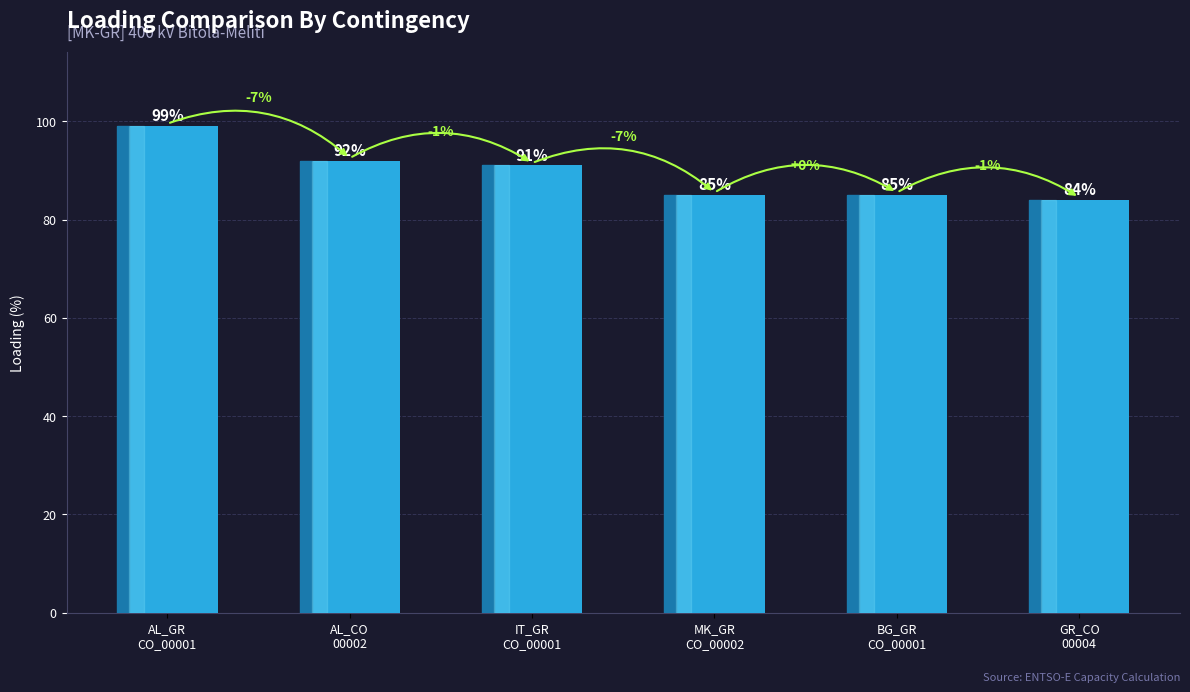

What is the label of the 3rd bar from the left?

IT_GR
CO_00001